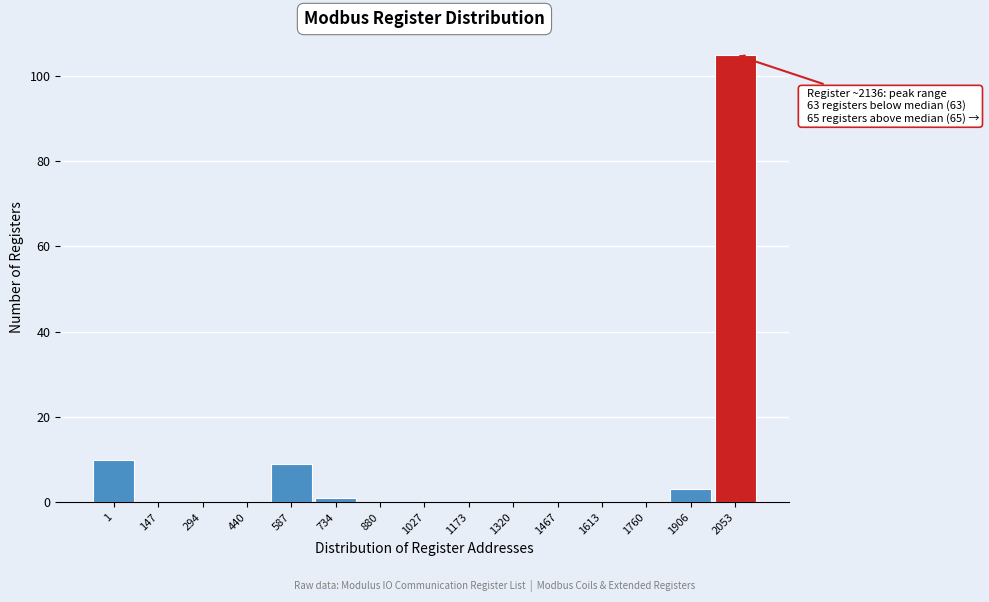

Reading left to right, transcribe all the data shown in this chart.

1=10	147=0	294=0	440=0	587=9	734=1	880=0	1027=0	1173=0	1320=0	1467=0	1613=0	1760=0	1906=3	2053=105